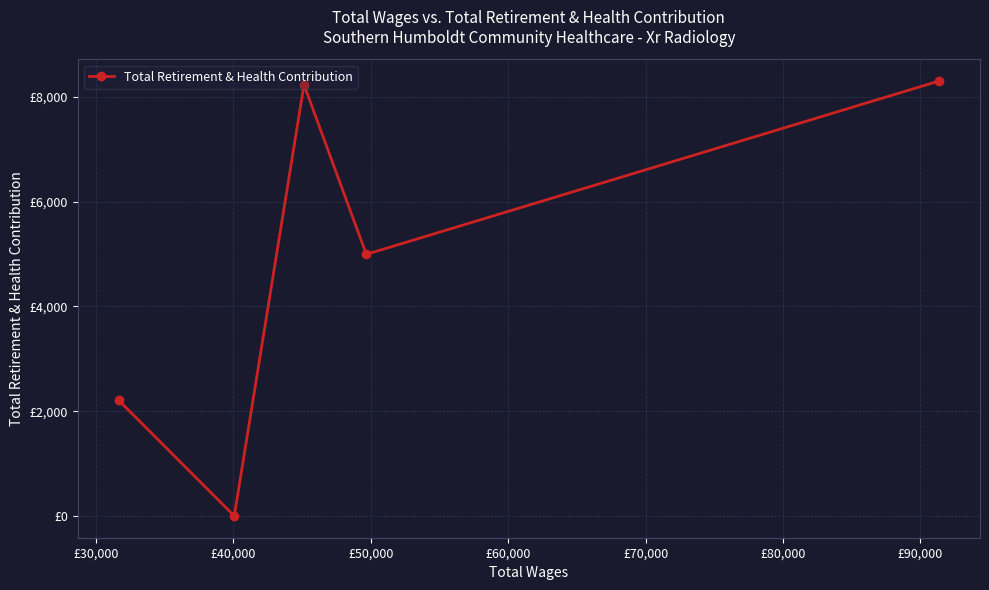

Is this an area chart (filled region under the line)?

No